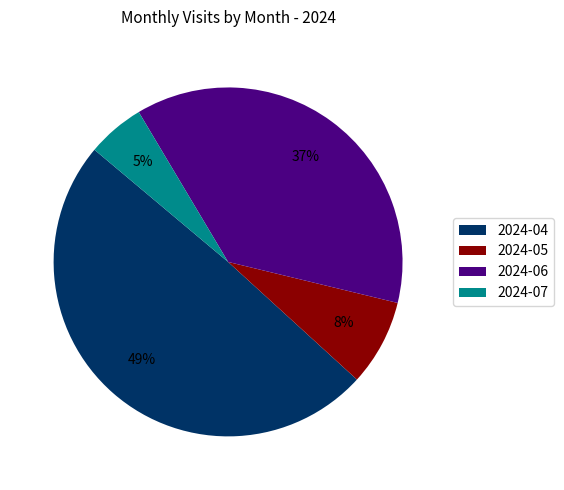

Is it true that 2024-06 is 37% of the pie?

True